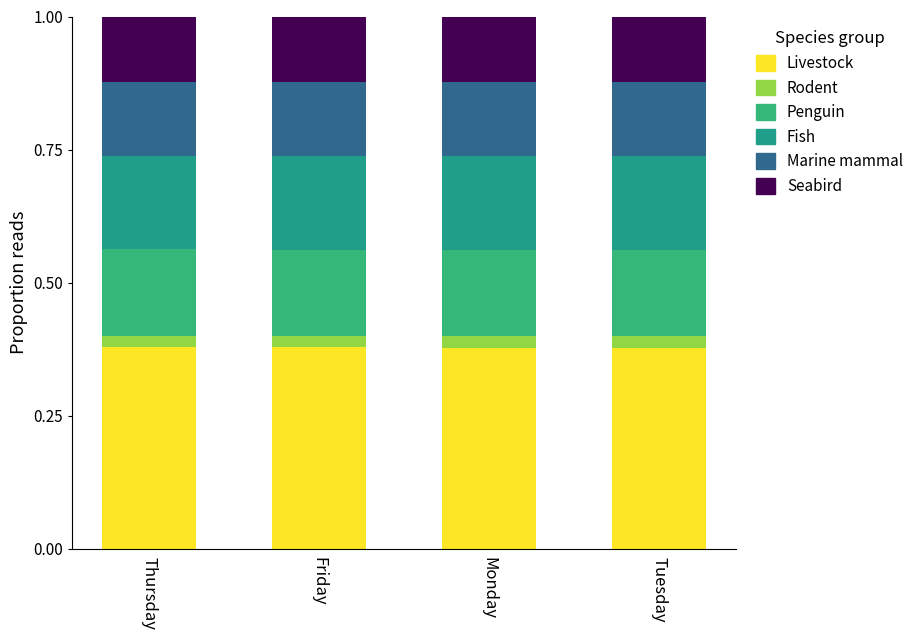

What position from the left is Tuesday?

4